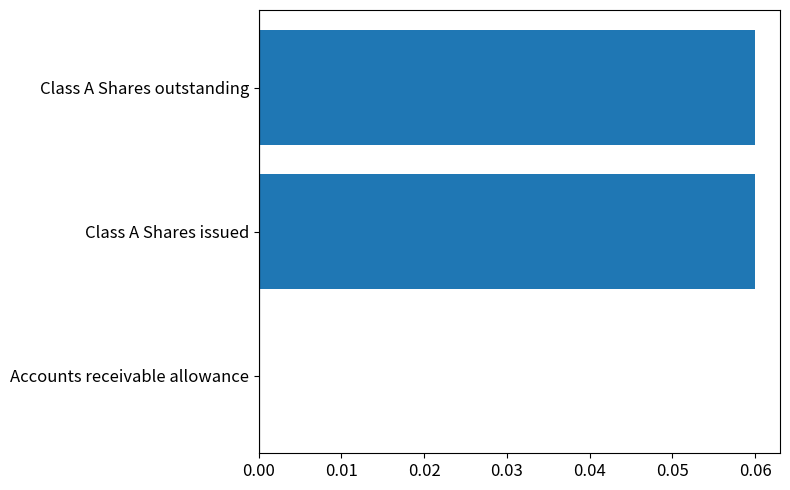

The chart shows a value of 0.0 at Accounts receivable allowance. True or false?

True